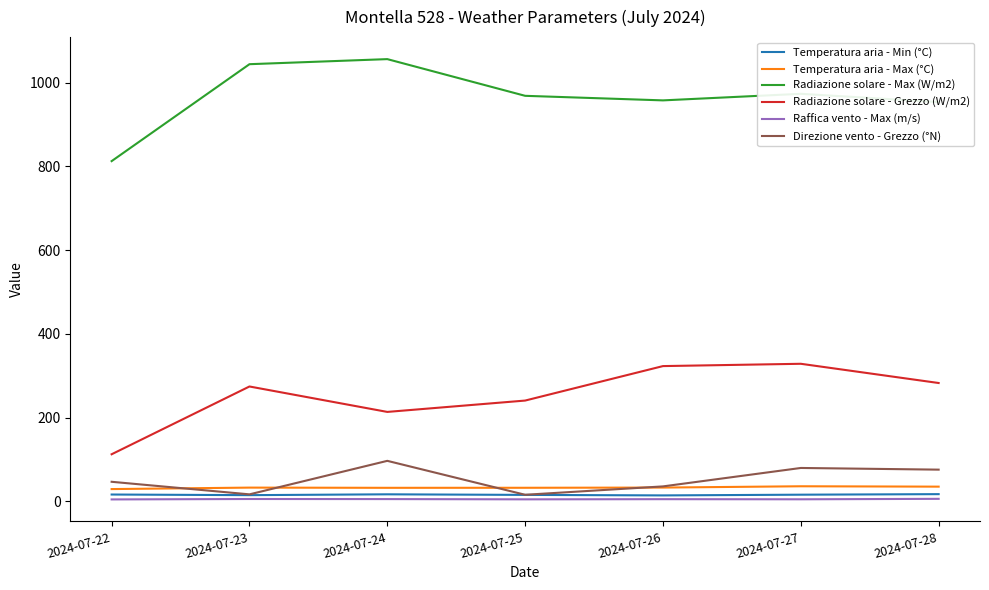

What is the lowest value of the Radiazione solare - Max (W/m2) series?

812.5